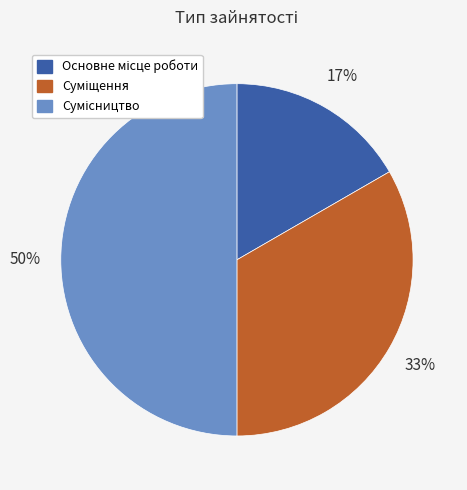

To the nearest percent, what is the difference between the largest and smallest slice percentages?

33%